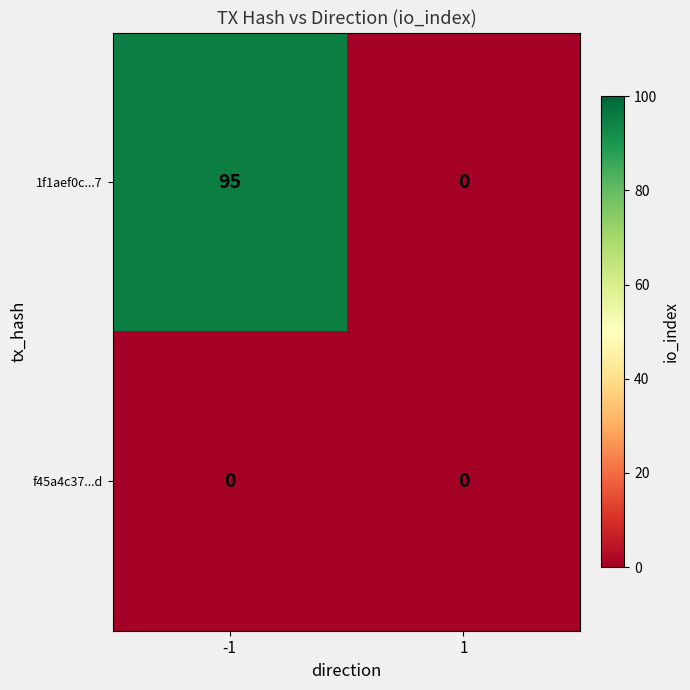

What is the total value across all series at -1?

95